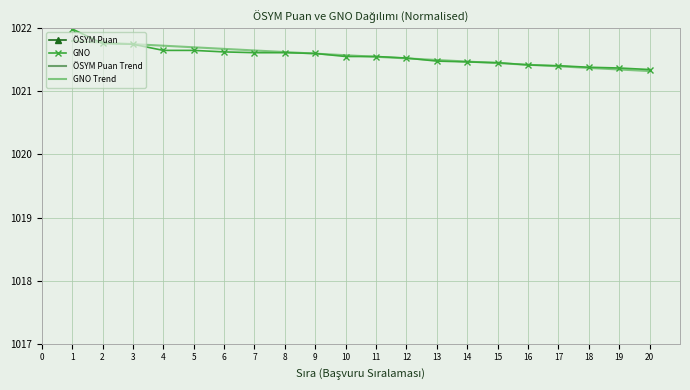

True or false: GNO has a value of 1351.2 at 17.

False